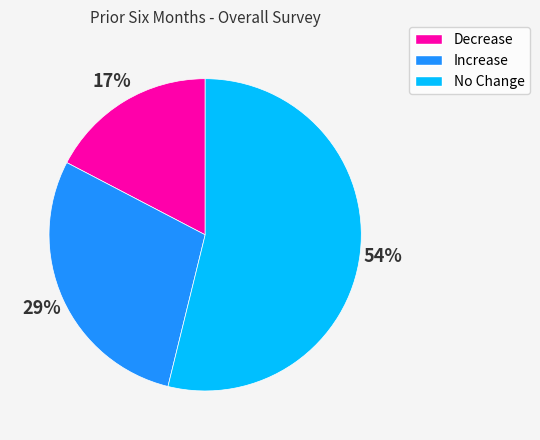

To the nearest percent, what is the combined percentage of No Change and Increase?

83%